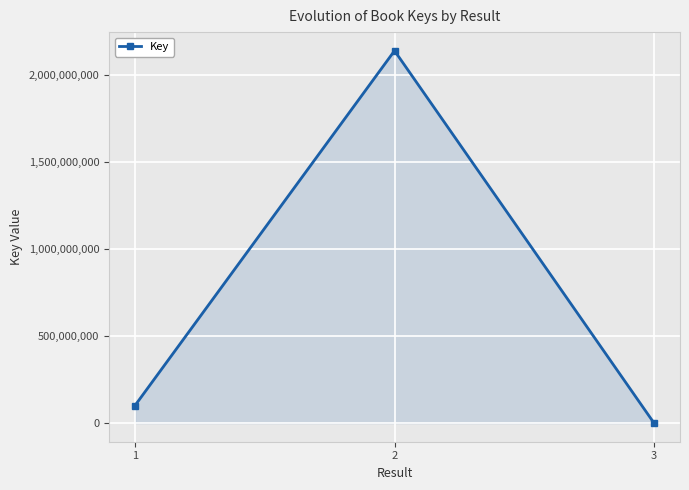

Reading left to right, transcribe all the data shown in this chart.

101111123	2142018972	5755